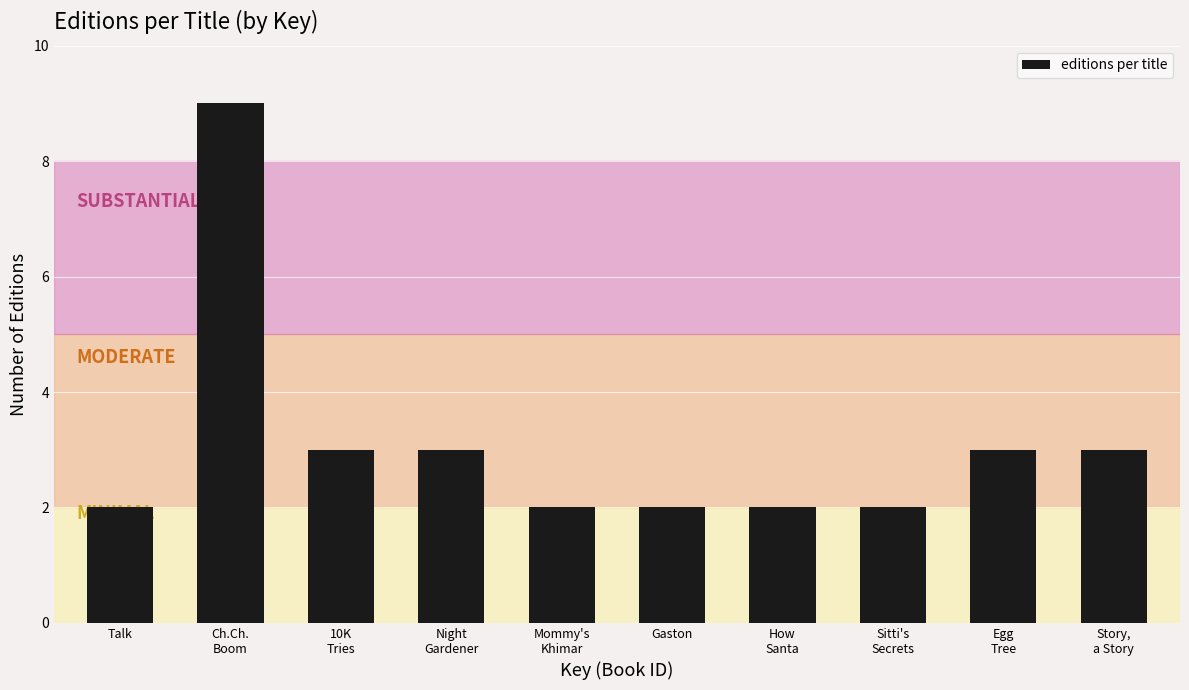

True or false: the data shows 2 at Talk.

True